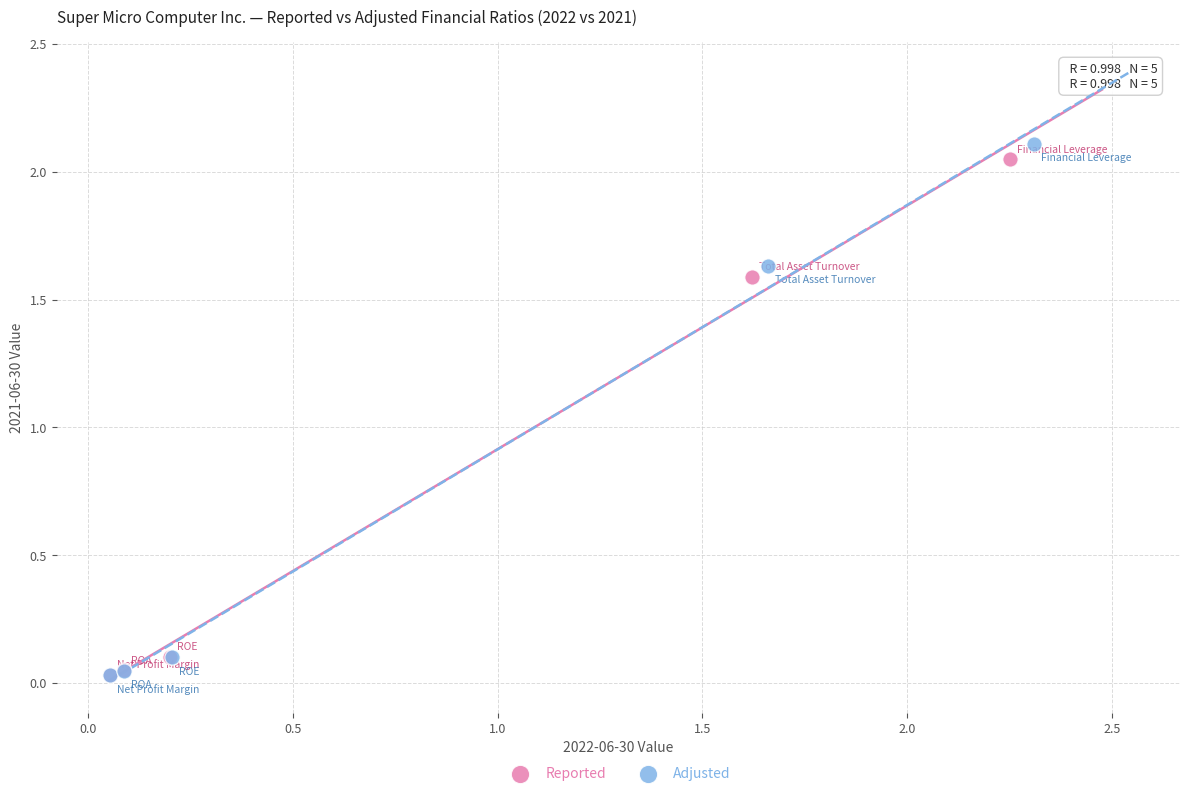

Which series has the widest spread of Y values?

Adjusted